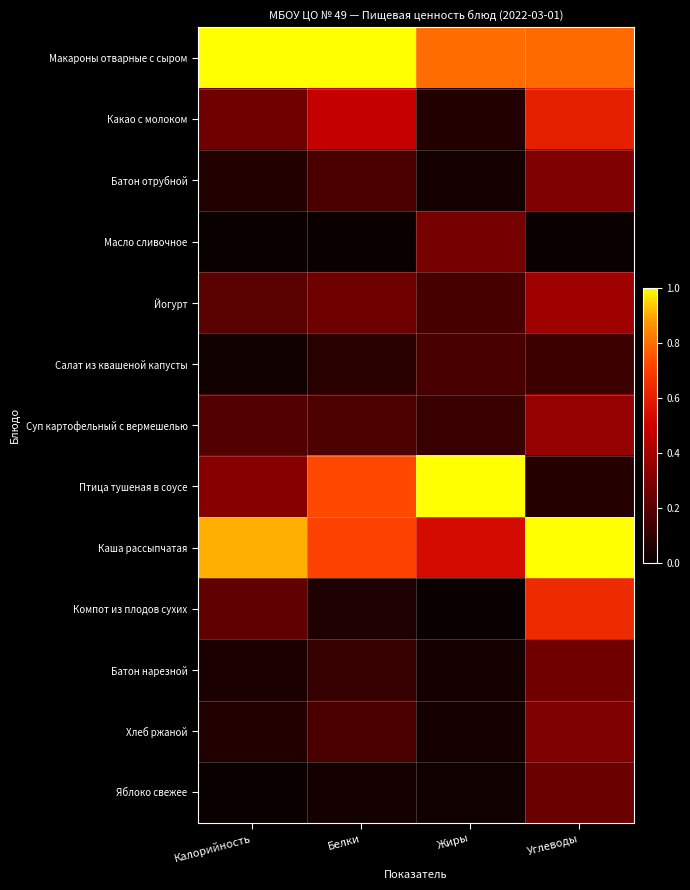

Count the number of data series in this chart.

13